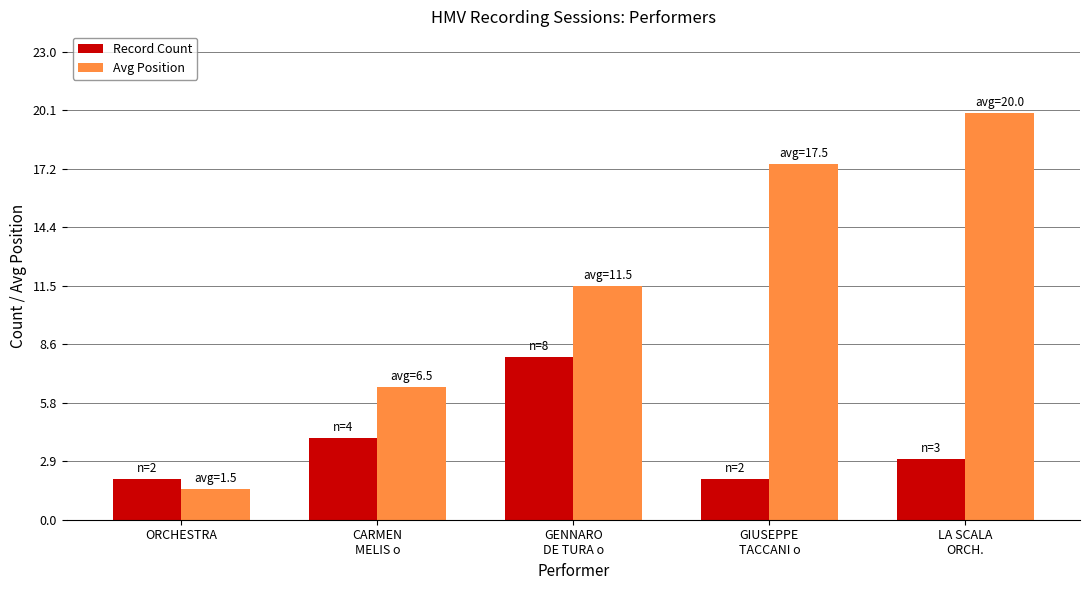

How many groups of bars are there?

5